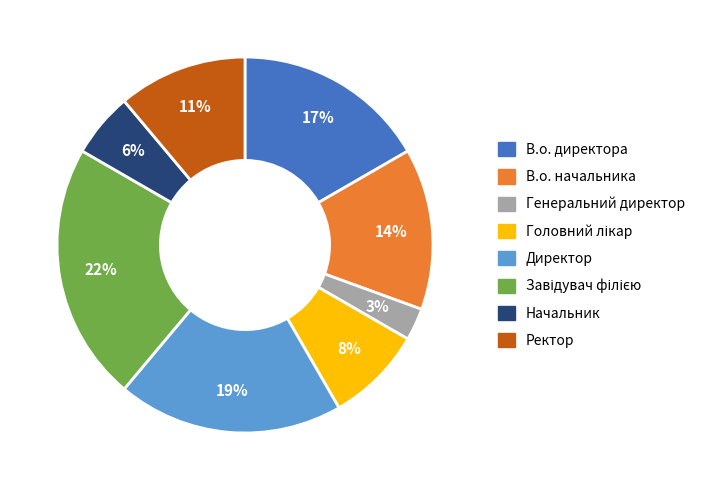

Which slice is the smallest?

Генеральний директор